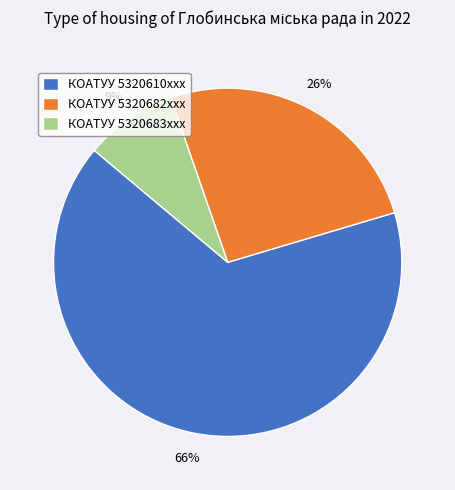

The КОАТУУ 5320682xxx slice represents 26% of the pie. True or false?

True